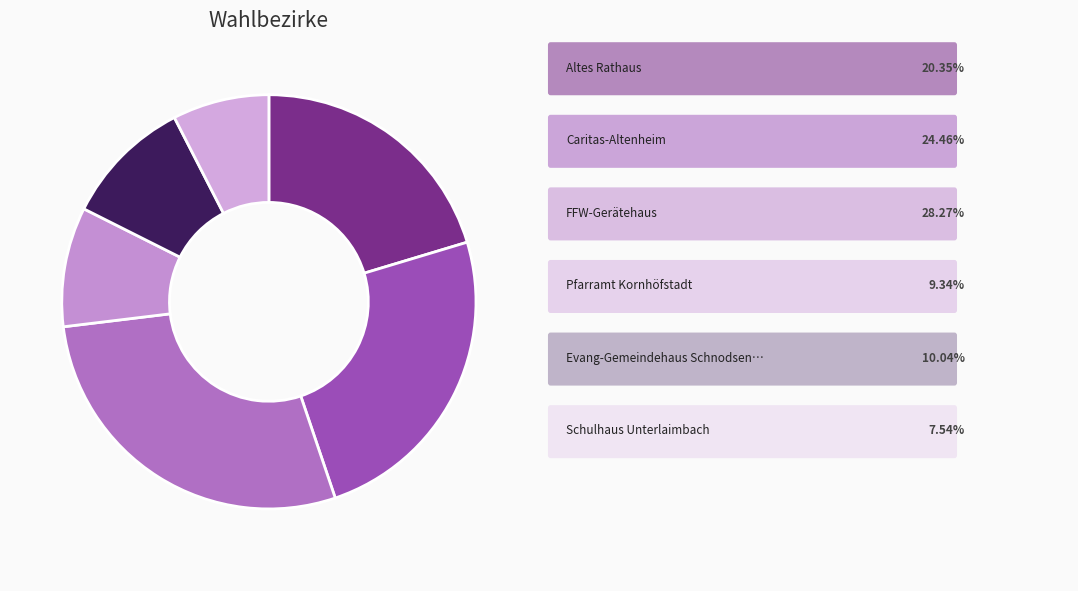

Is there a majority slice in this chart?

No